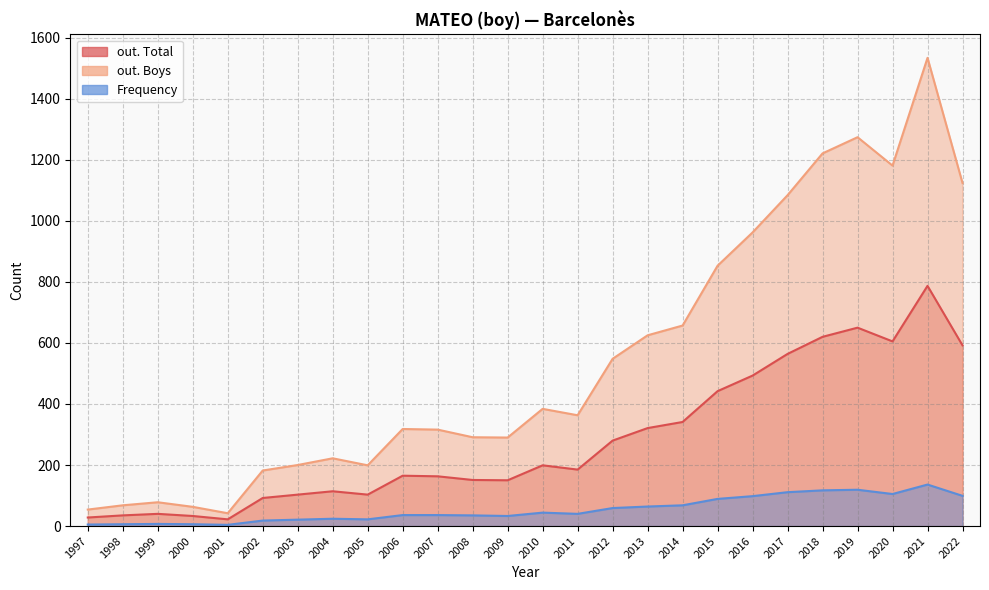

At which category does the chart reach its minimum across all series?

2001